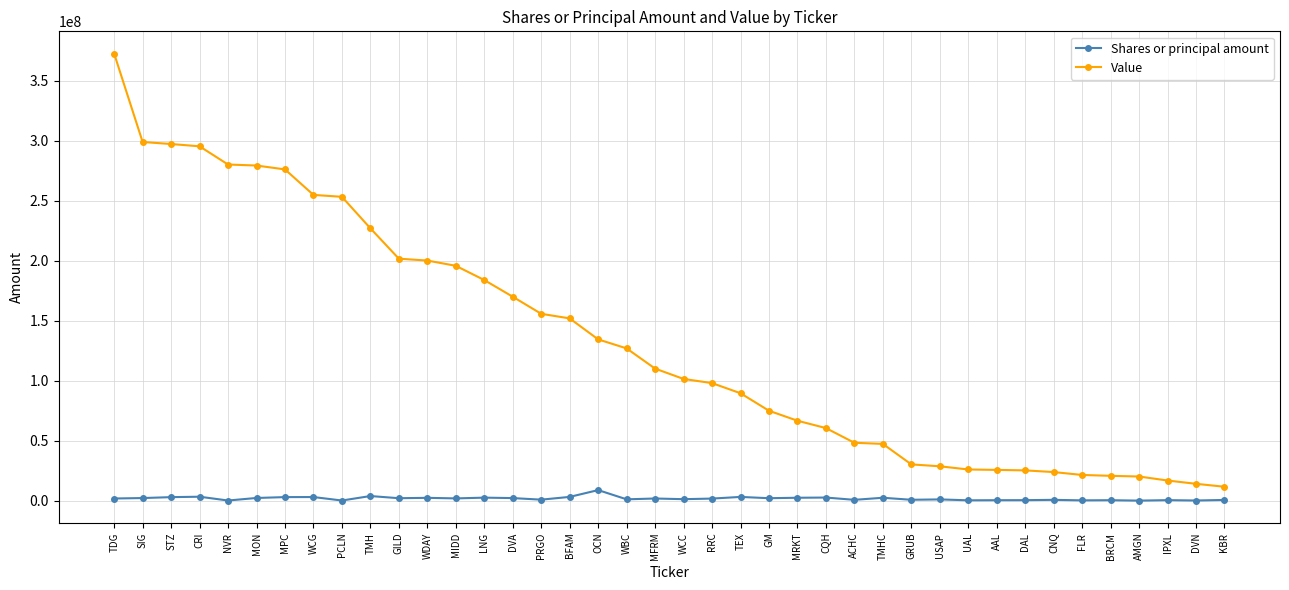

True or false: Shares or principal amount and Value intersect in this chart.

False